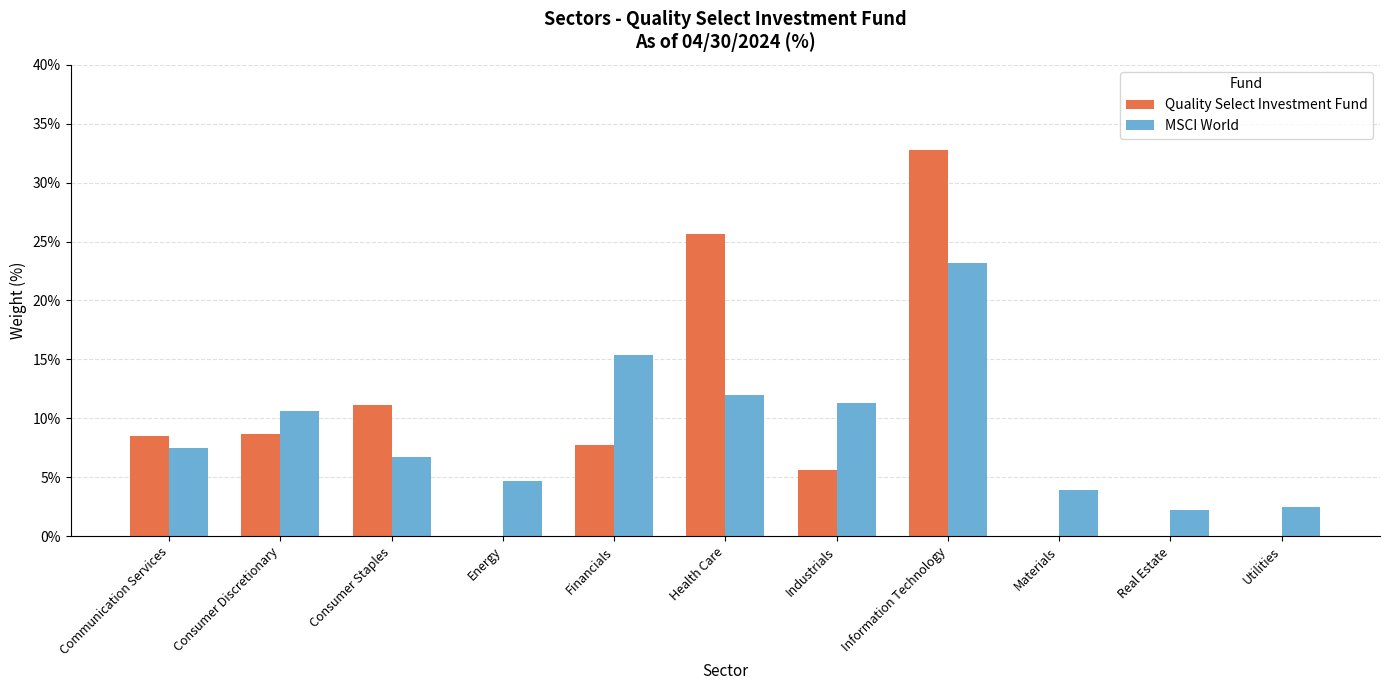

What value does the MSCI World series have at Energy?

4.7